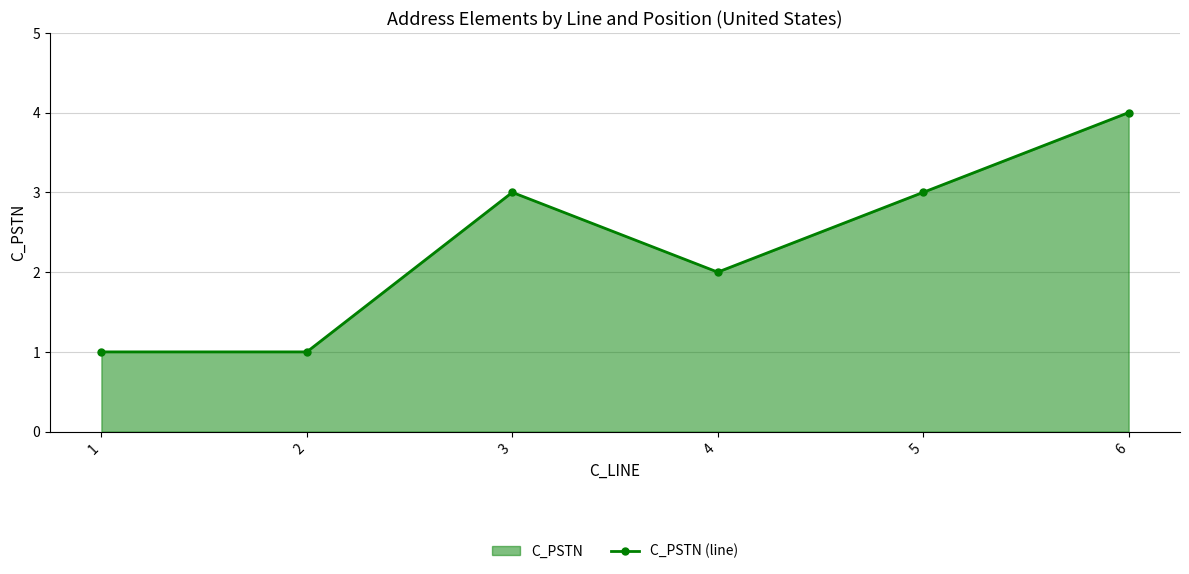

Is it true that the value at 3 is 3?

True